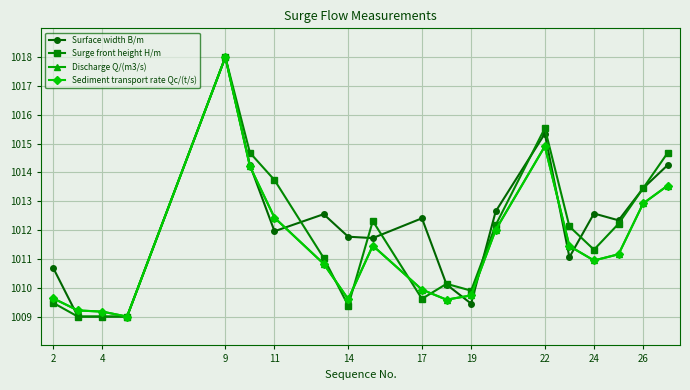

Which series ends up on top after the final intersection of Surface width B/m and Surge front height H/m?

Surge front height H/m